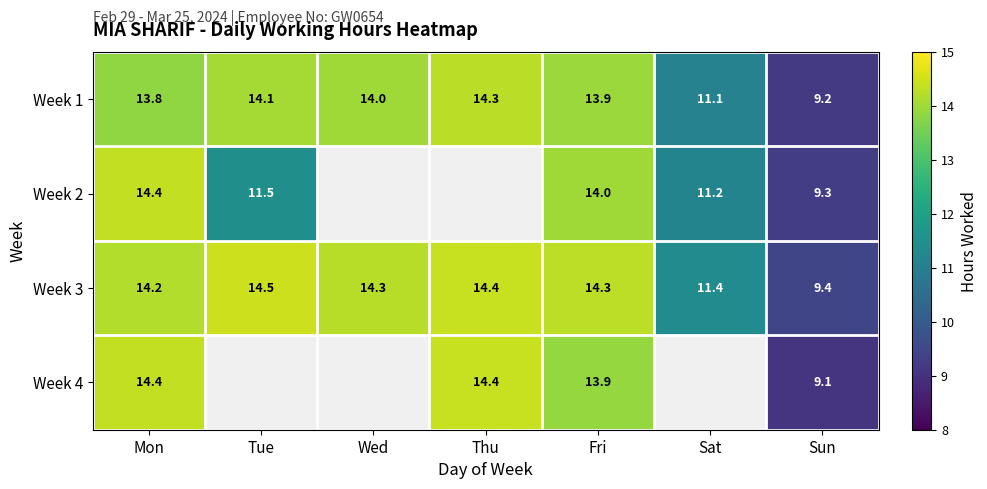

At how many categories does at least one series exceed 12?

5